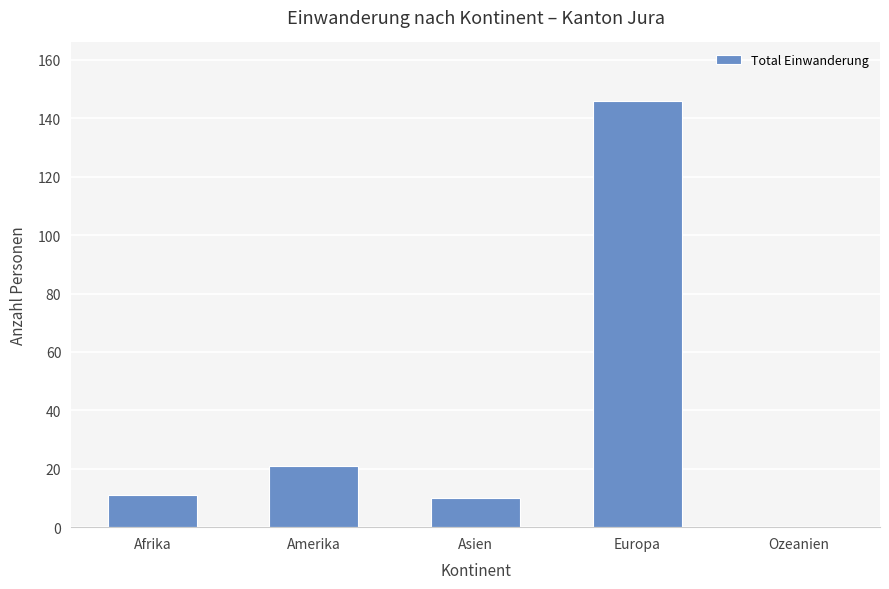

What is the ratio of the value at Afrika to the value at Europa?

0.1